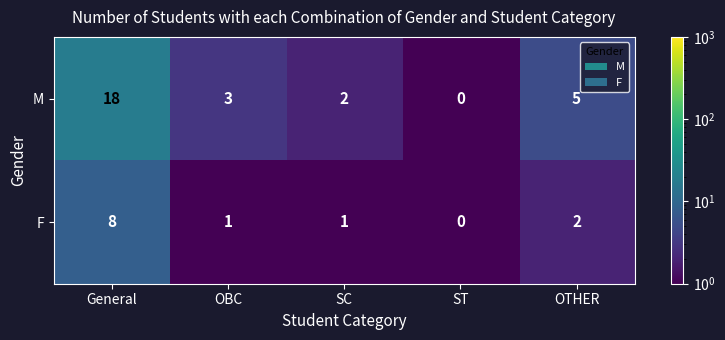

Reading right to left, list all the values displayed in this chart.

M: 5	0	2	3	18
F: 2	0	1	1	8